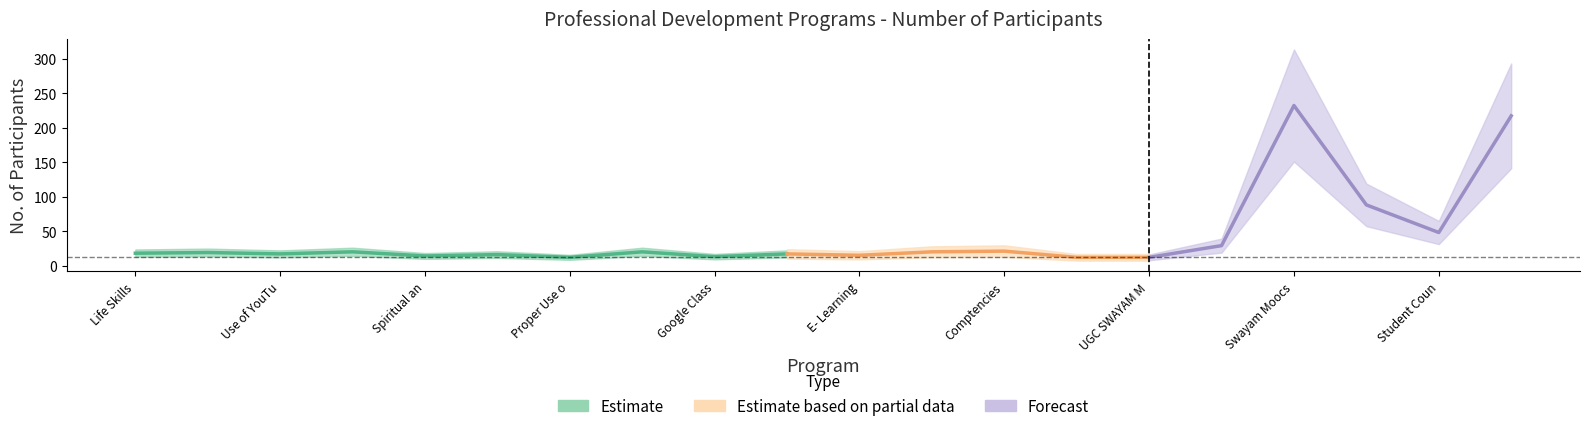

What is the smallest value displayed?

12